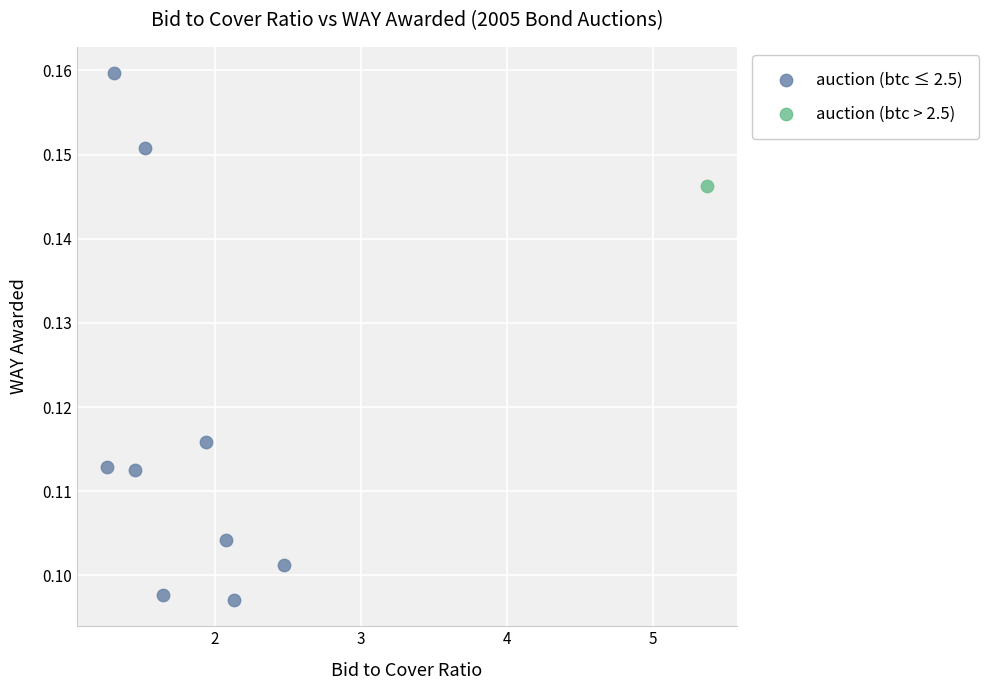

What are all the series names shown in the legend?

auction (btc ≤ 2.5), auction (btc > 2.5)